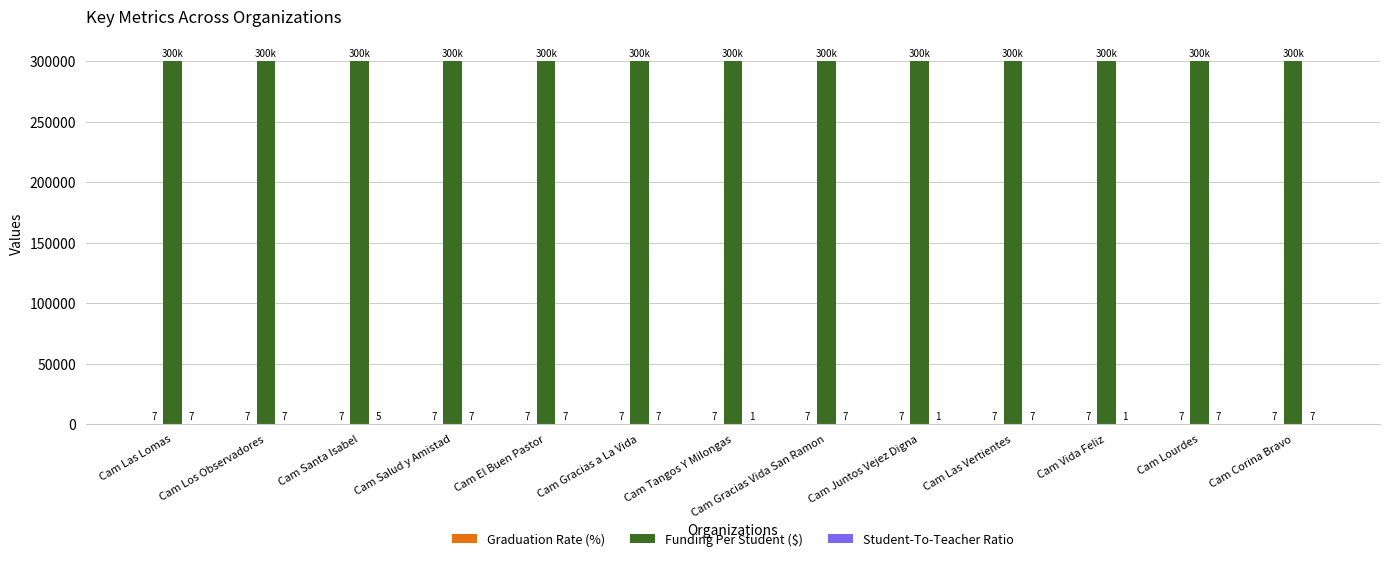

Read the Funding Per Student ($) value at Cam Vida Feliz.

300000